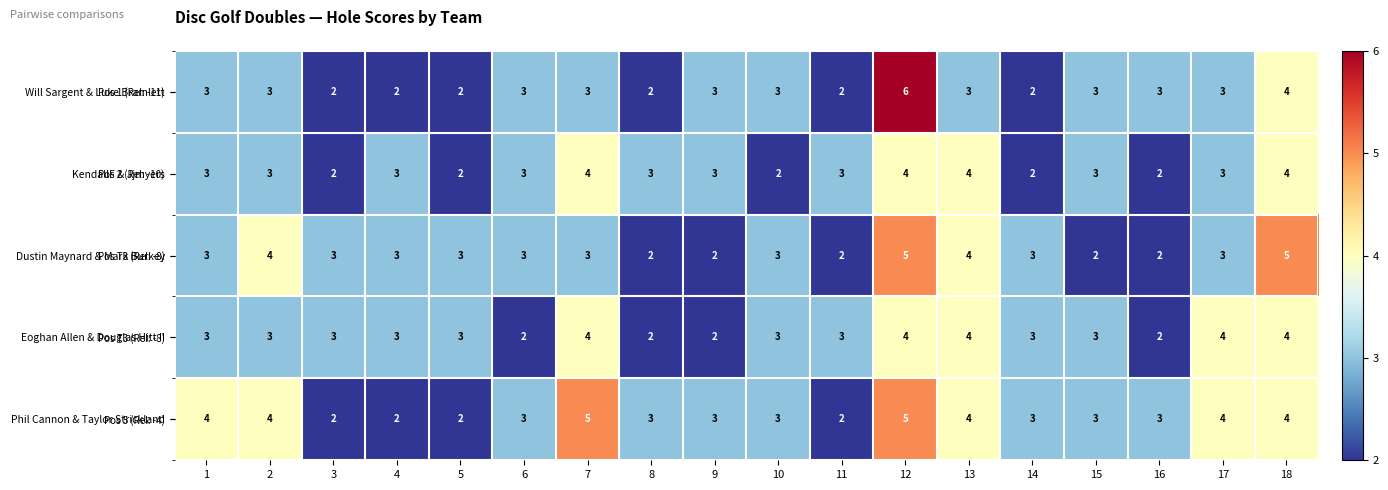

The Will Sargent & Luke Bramlett series shows 3 at 13. True or false?

True